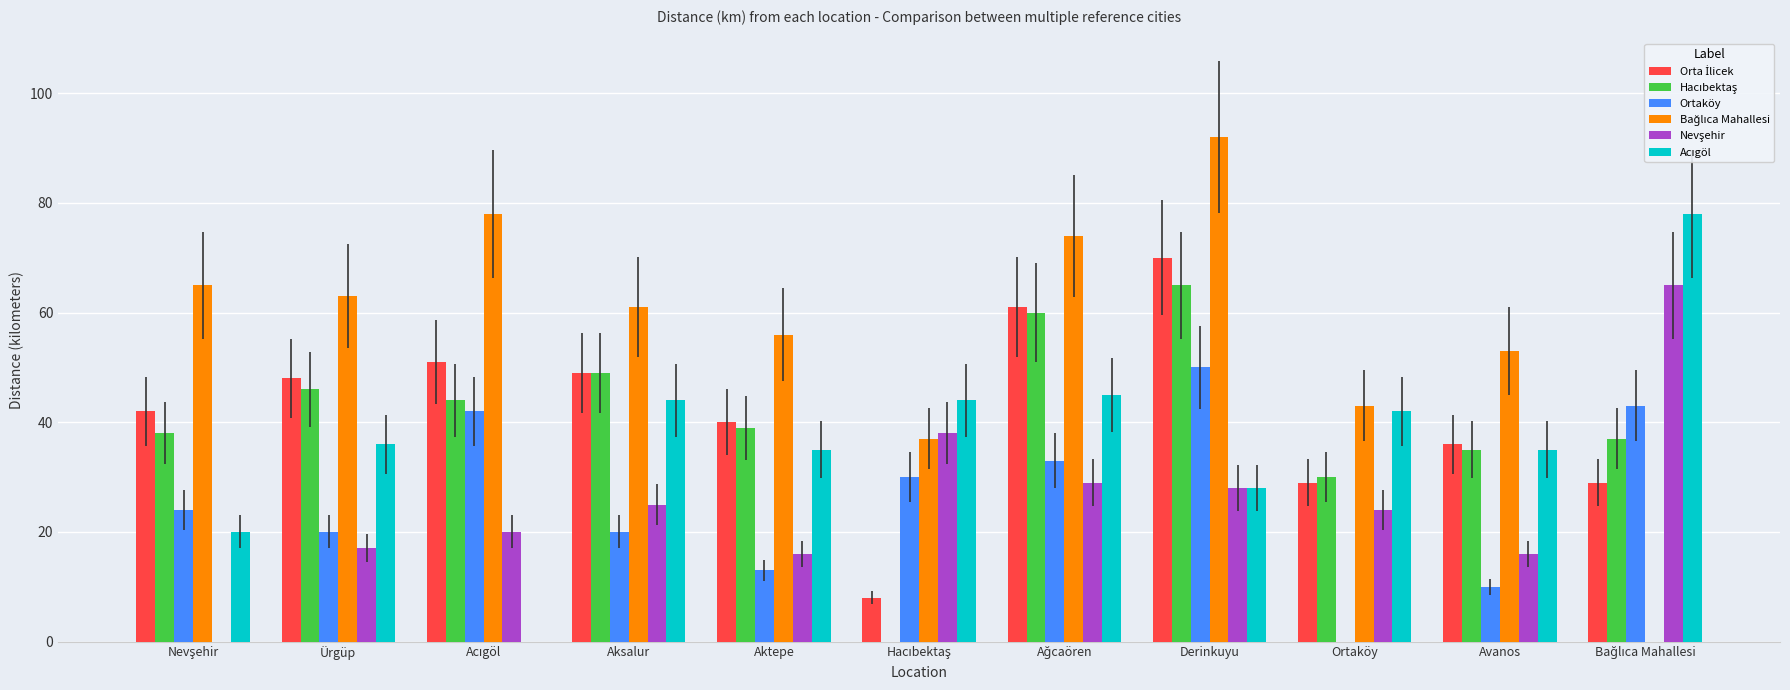

Which label corresponds to the largest value in the chart?

Derinkuyu